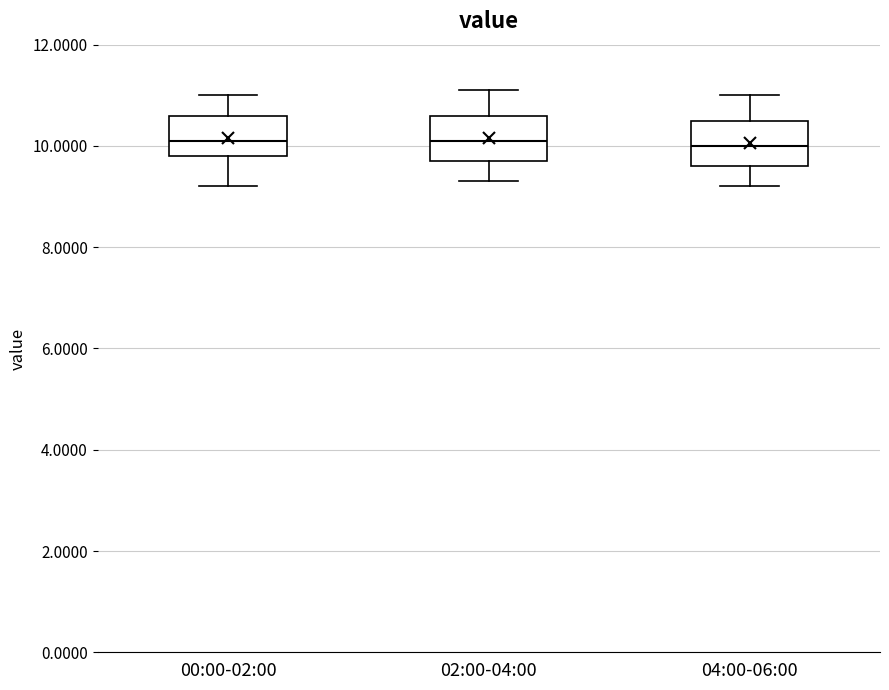

Reading left to right, transcribe this box plot: for each box, give where its median line is, the range the box spans, and where its two whiskers end, as read against the y-axis. The values are not printed on the chart, so give them approximately, as read against the axis.

00:00-02:00: median 10.2, box 9.8 to 10.6, whiskers 9.2 to 11.0
02:00-04:00: median 10.2, box 9.8 to 10.6, whiskers 9.4 to 11.2
04:00-06:00: median 10.0, box 9.6 to 10.6, whiskers 9.2 to 11.0